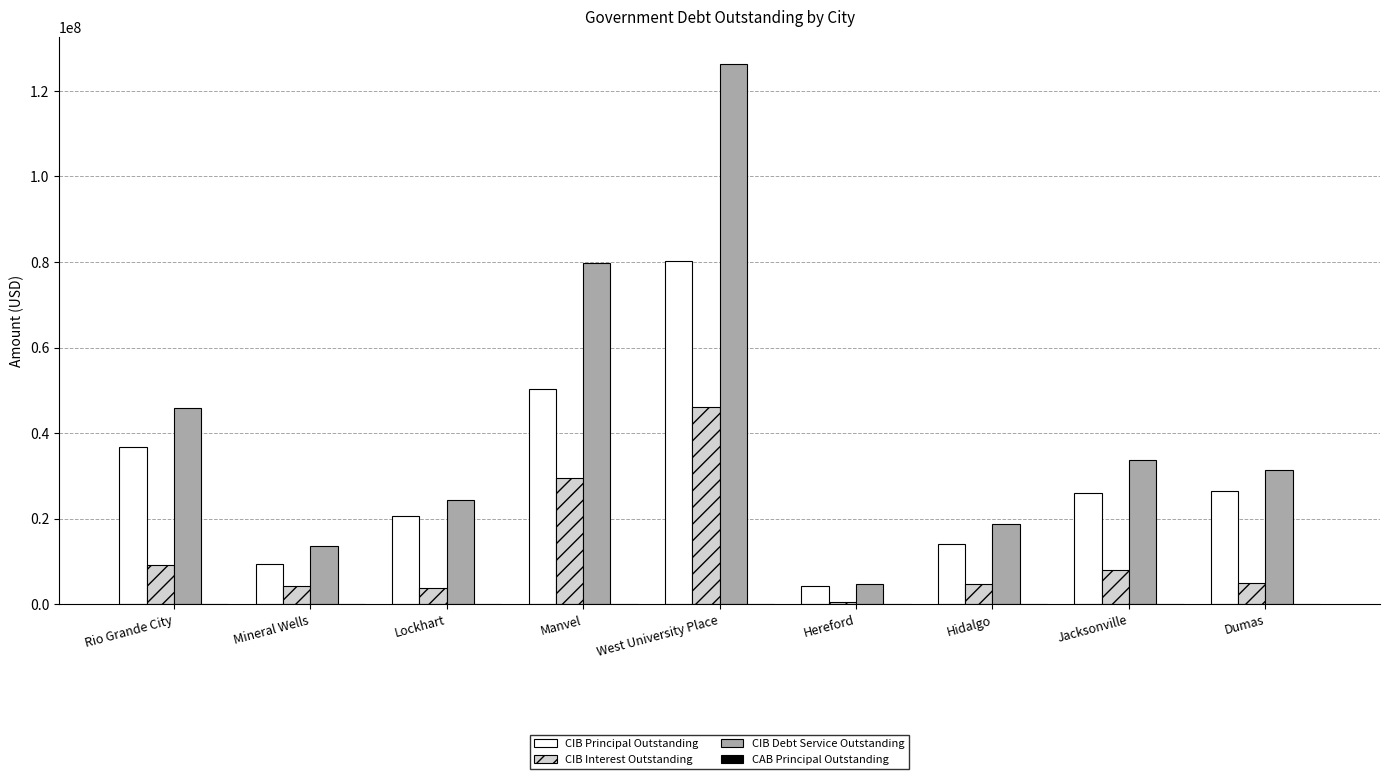

Which series changed the most between West University Place and Jacksonville?

CIB Debt Service Outstanding